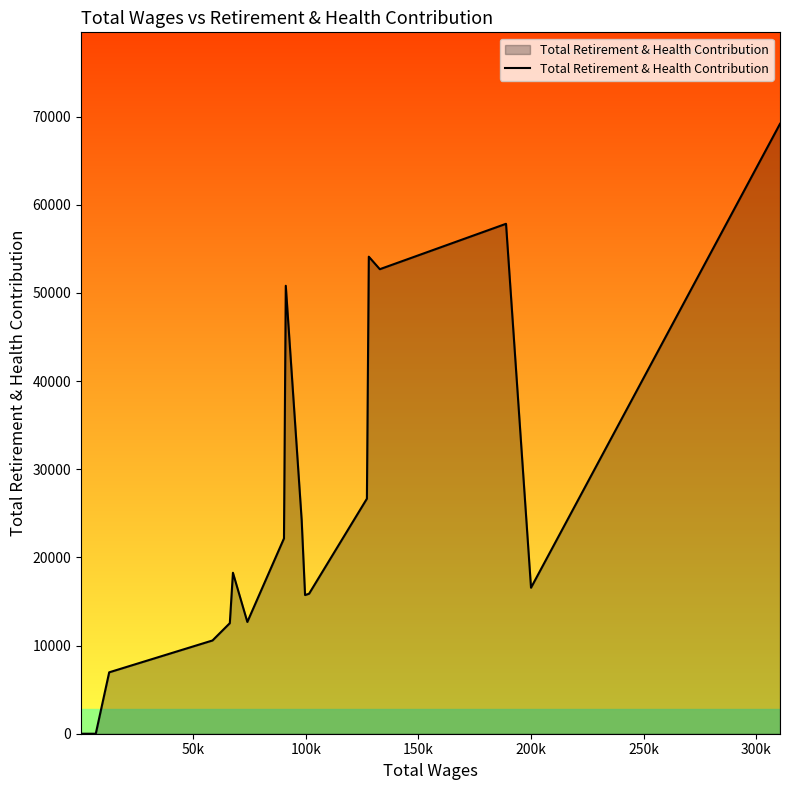

What is the maximum value shown in the chart?

69178